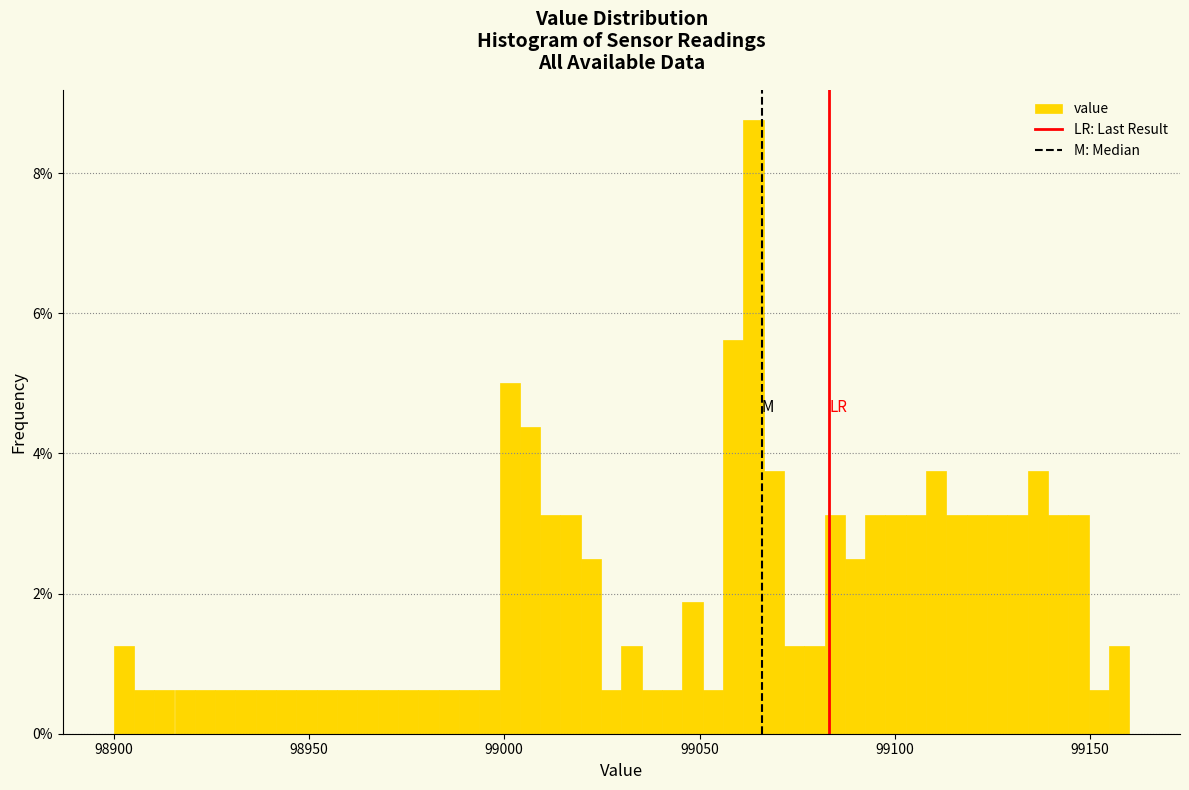

Around what value on the x-axis is the tallest bar? Give the approximate position of its centre, as read against the axis.

99065